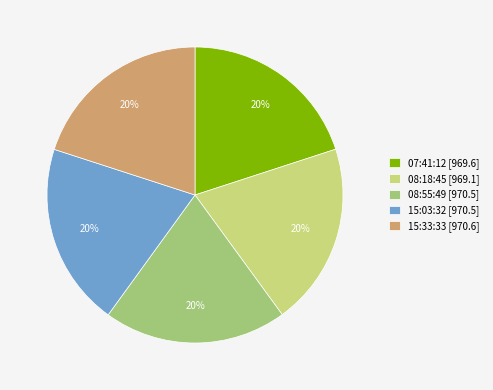

How many segments does this pie chart have?

5